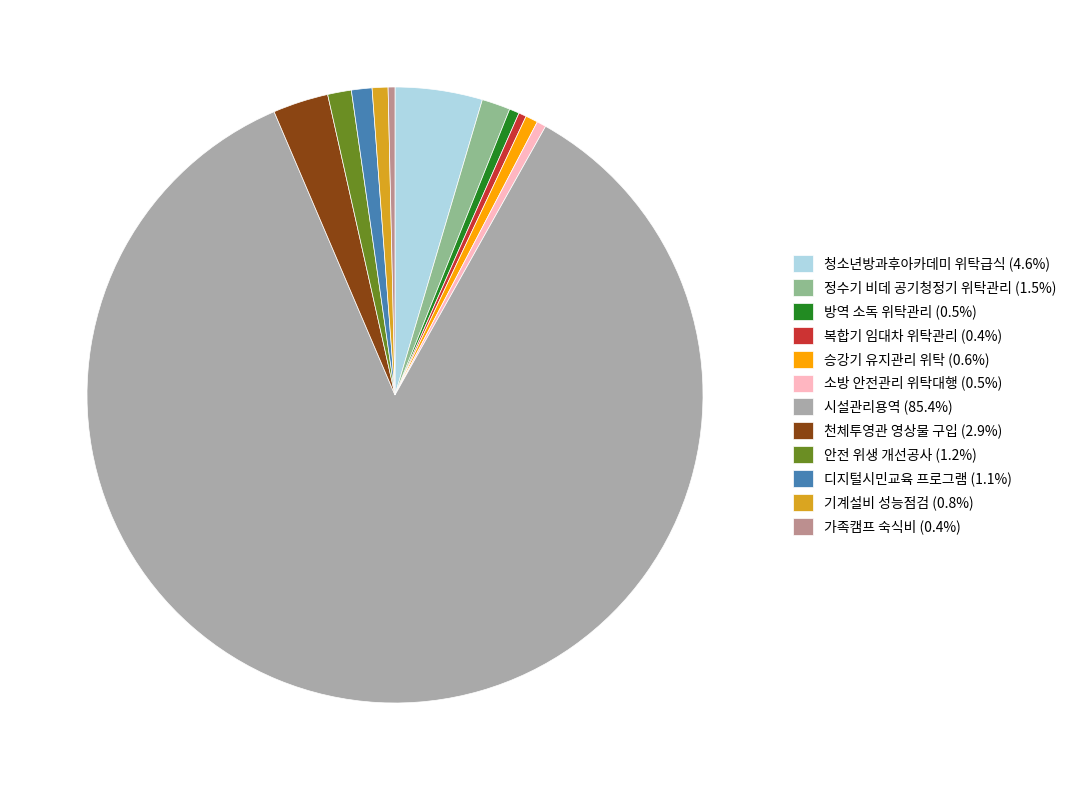

Does 시설관리용역 (85.4%) represent more than half of the total?

Yes